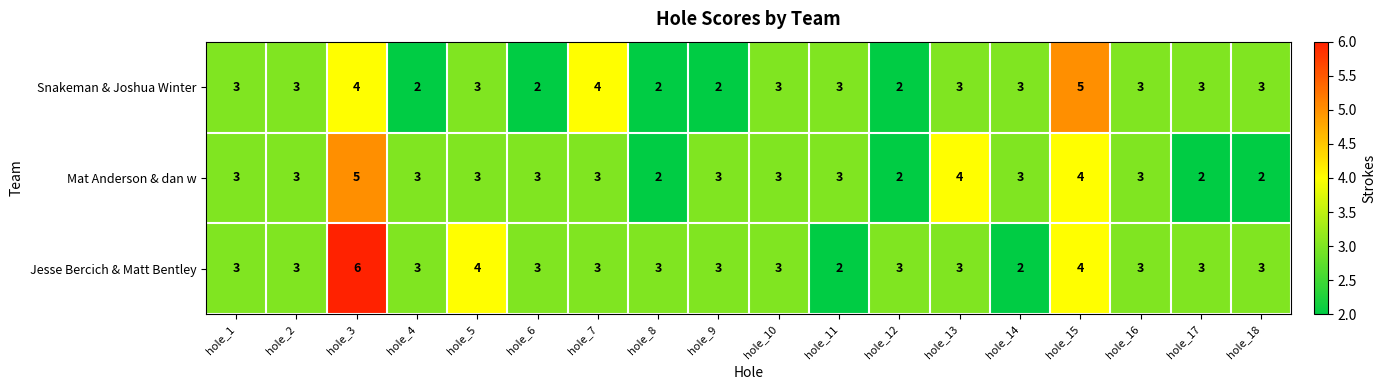

Which label corresponds to the largest value in the chart?

hole_3